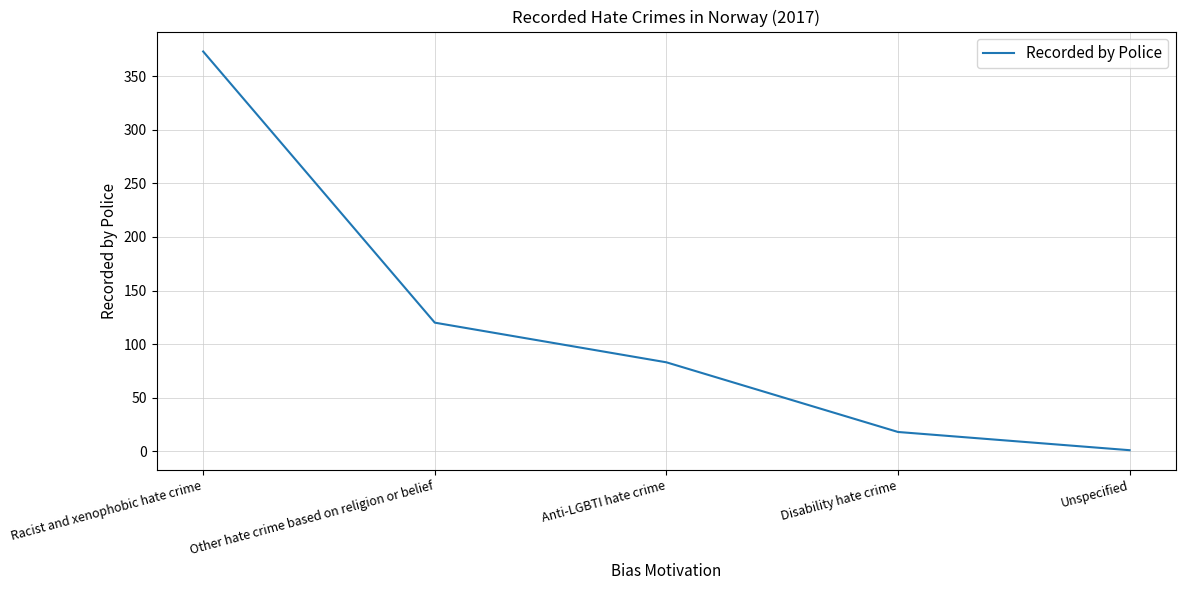

Does the chart have visible grid lines?

Yes